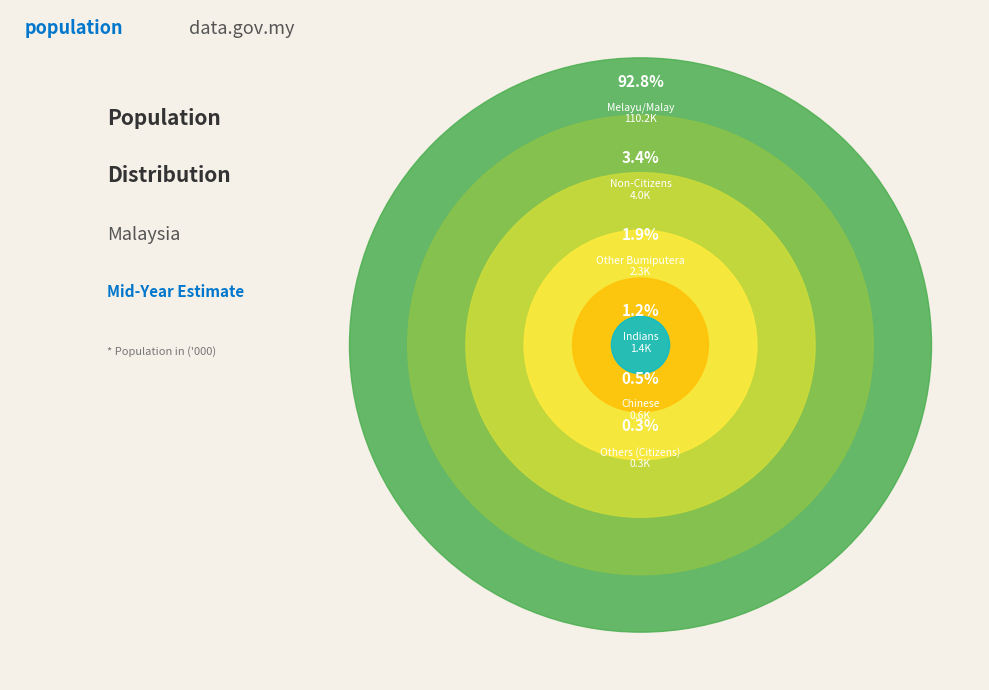

True or false: Indians accounts for 11% of the total.

False